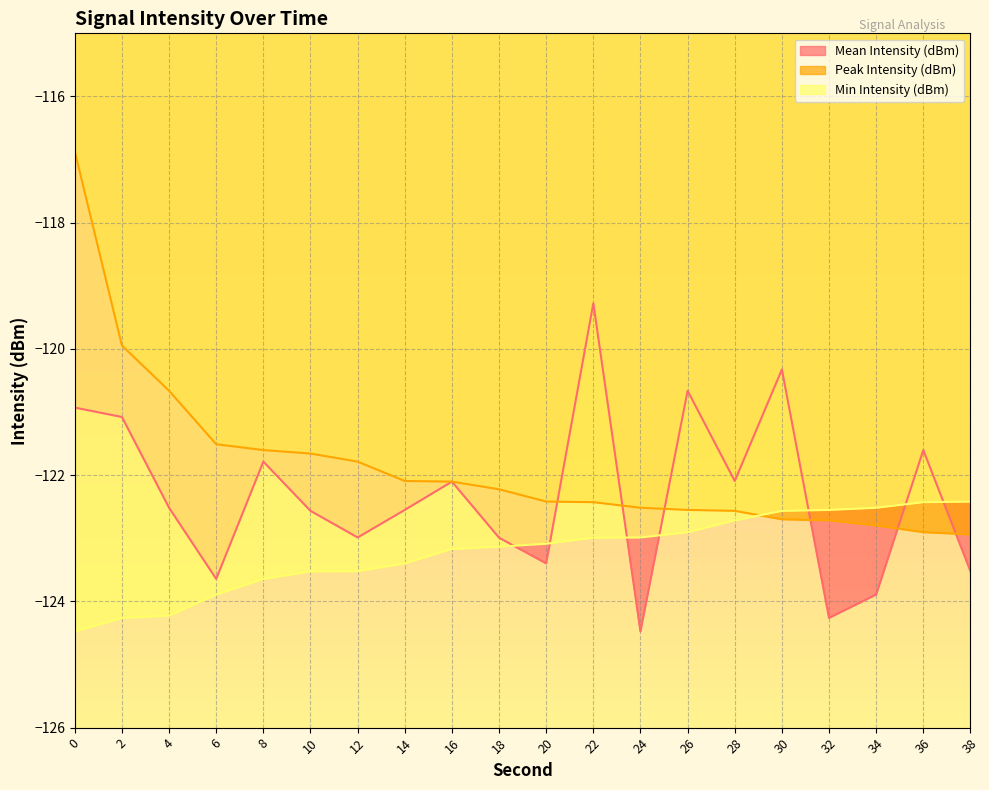

Where do Peak Intensity (dBm) and Mean Intensity (dBm) first cross each other?

20 and 22